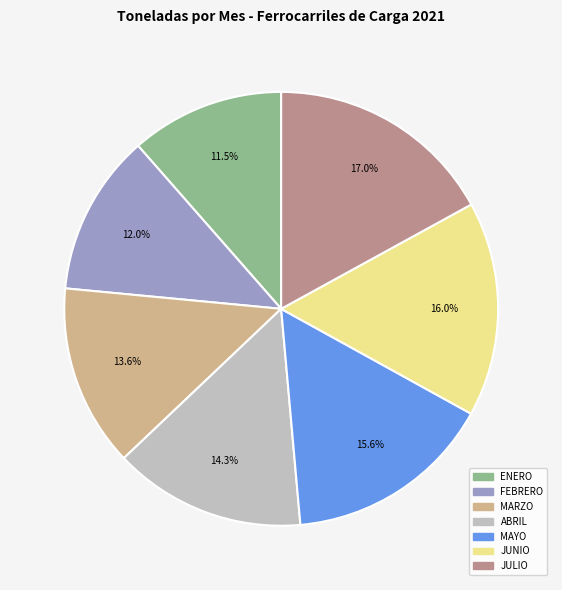

The ABRIL slice represents 20% of the pie. True or false?

False